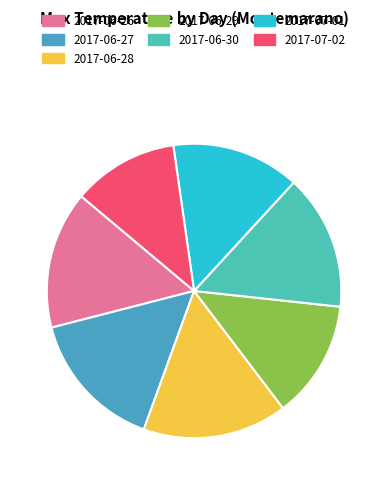

Count the number of slices in the pie.

7